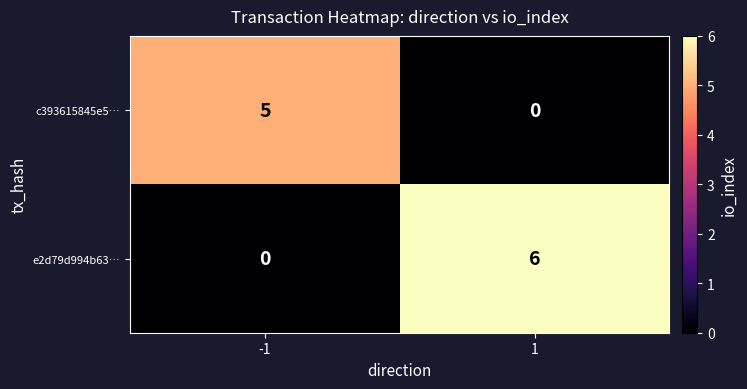

Is it true that c393615845e5… equals 1 at -1?

False